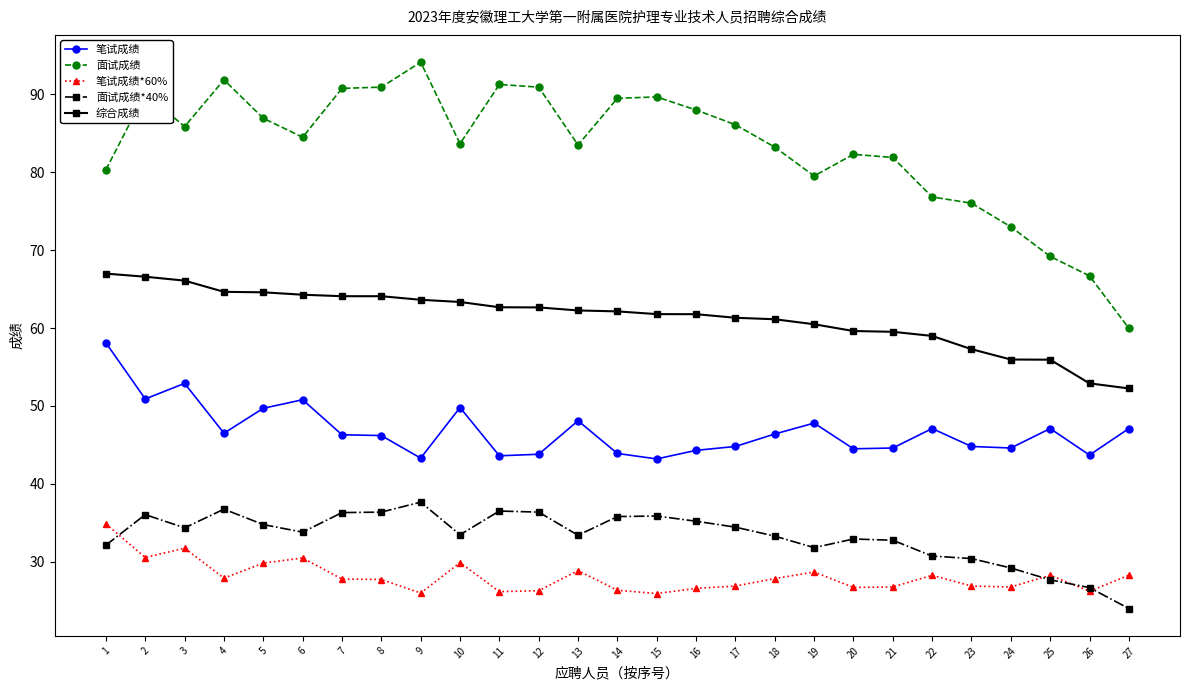

What is the value of the 笔试成绩 point at the 14th from the left?

43.9